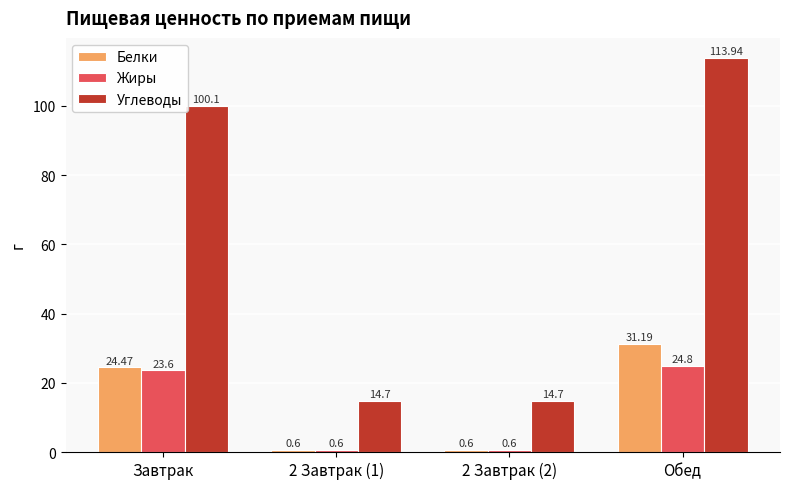

How many values in the Белки series exceed 24?

2